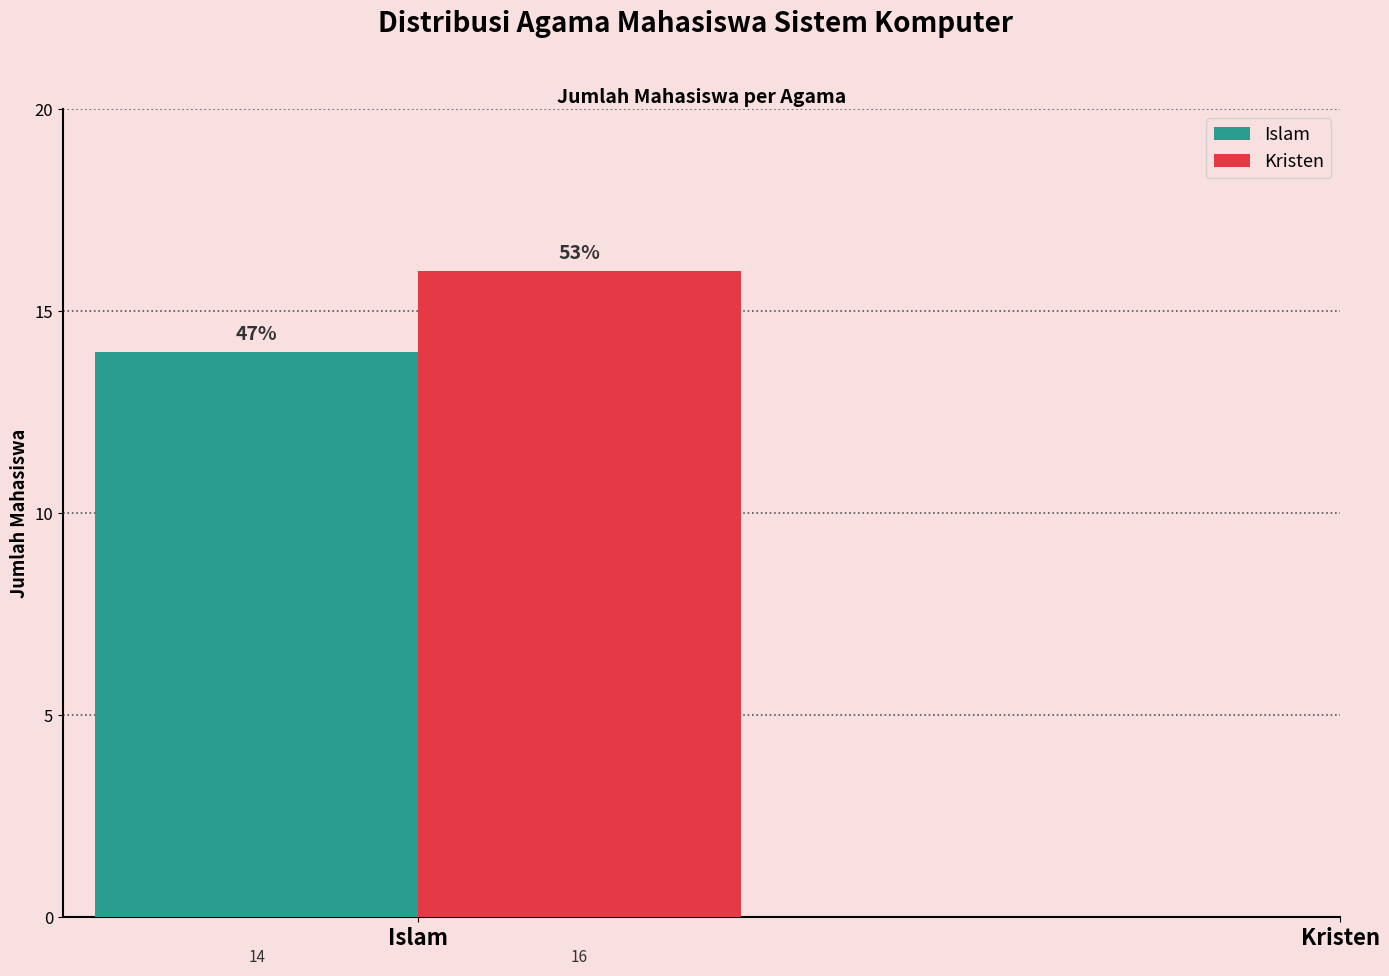

What value does the Kristen series have at Islam?

16